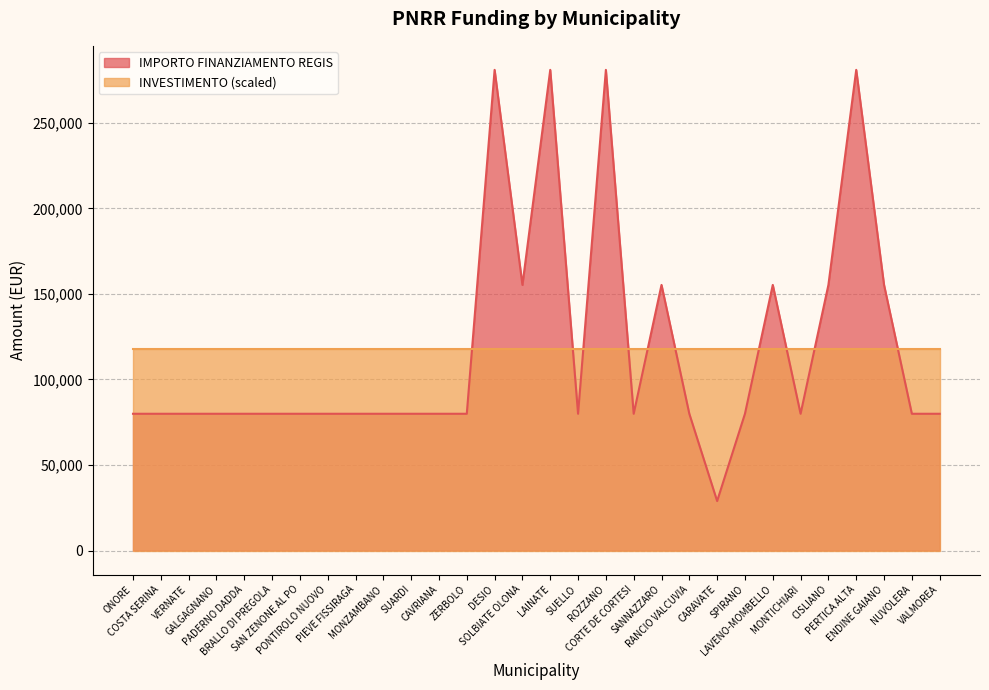

What is the greatest value displayed?

280932.0